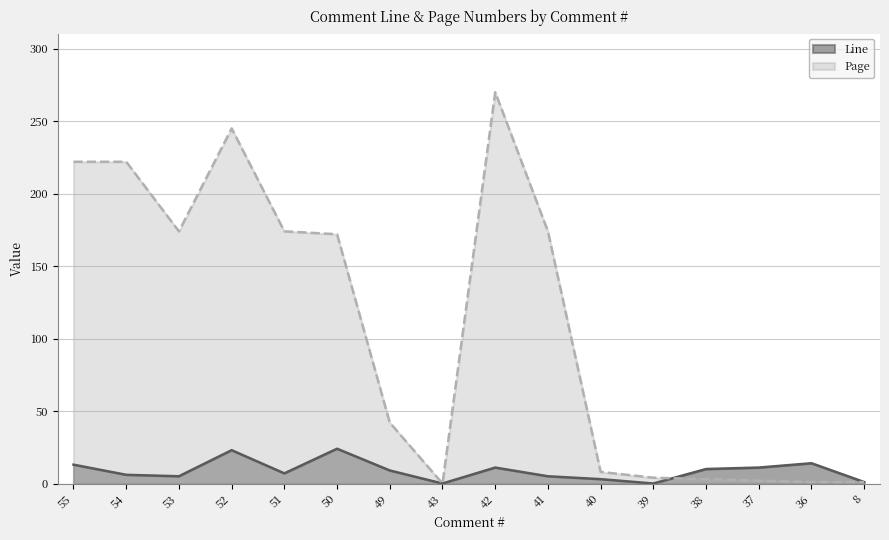

Rank the series by their average value, from lowest to highest.

Line, Page